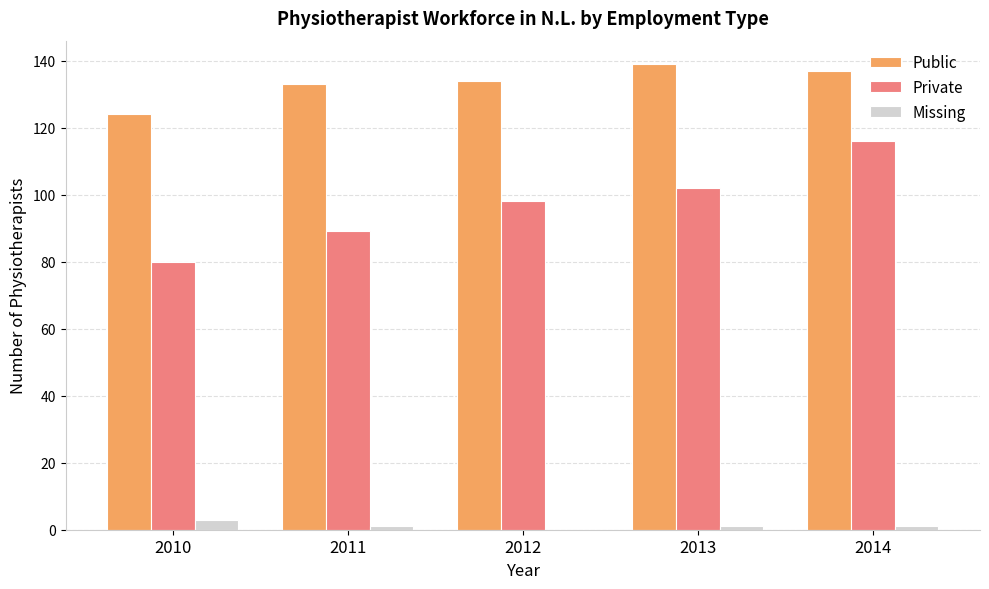

Reading left to right, transcribe all the data shown in this chart.

Public: 124	133	134	139	137
Private: 80	89	98	102	116
Missing: 3	1	0	1	1